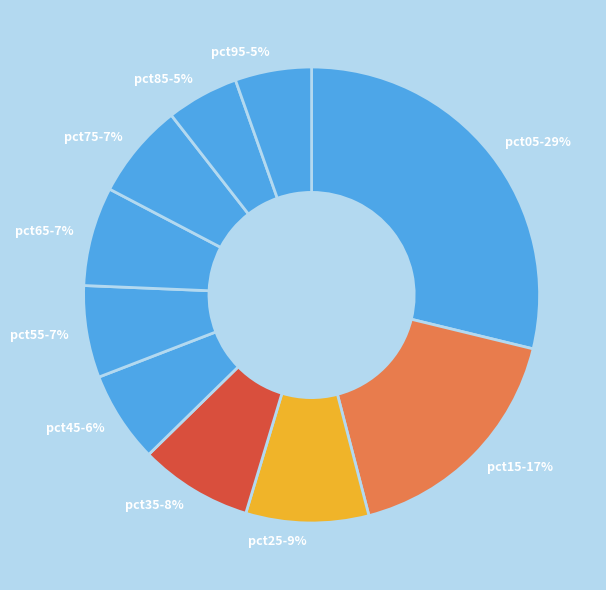

How many slices are in this pie chart?

10